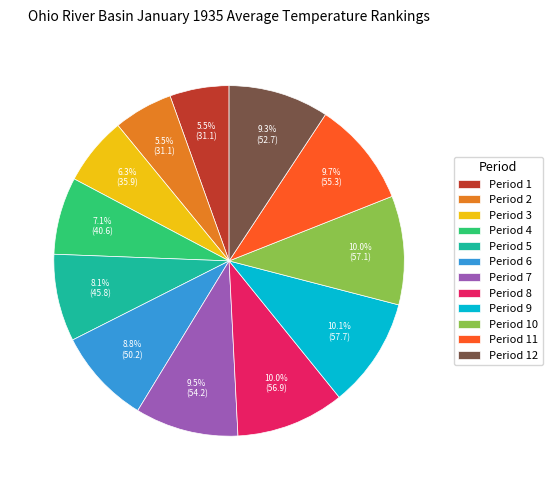

Which has a higher value, Period 3 or Period 7?

Period 7